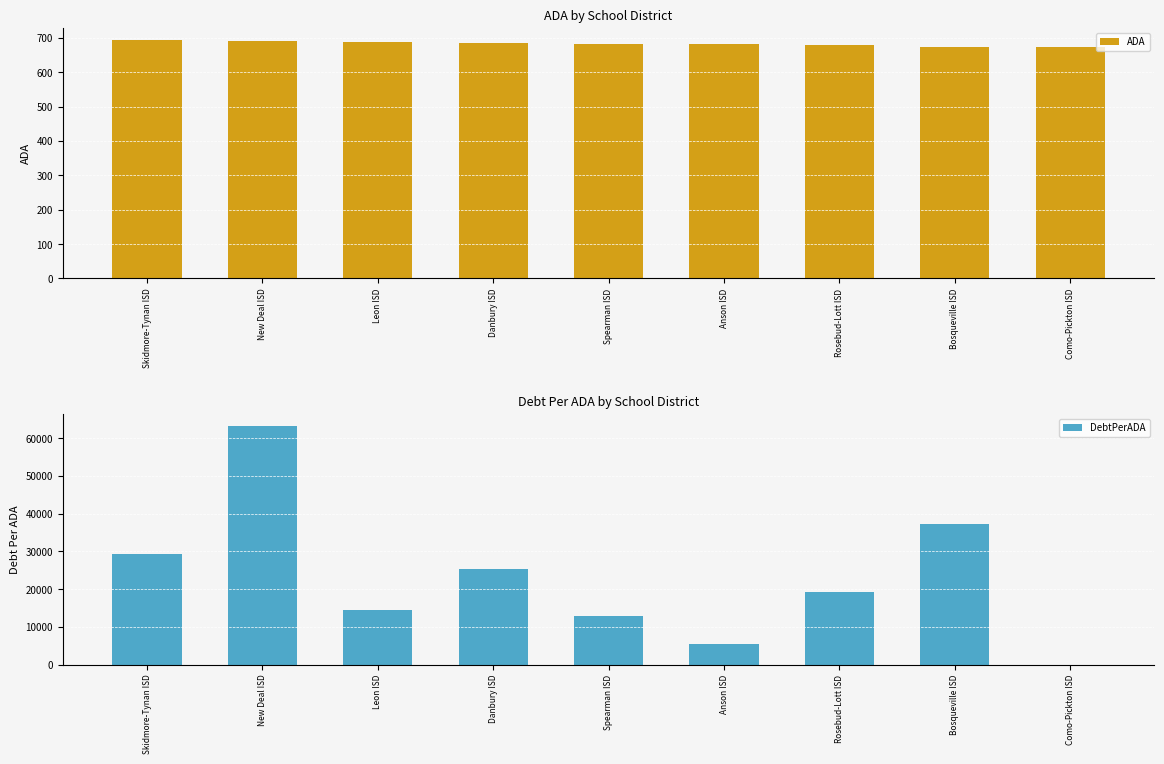

Where is ADA nearest to the value 683?

Spearman ISD